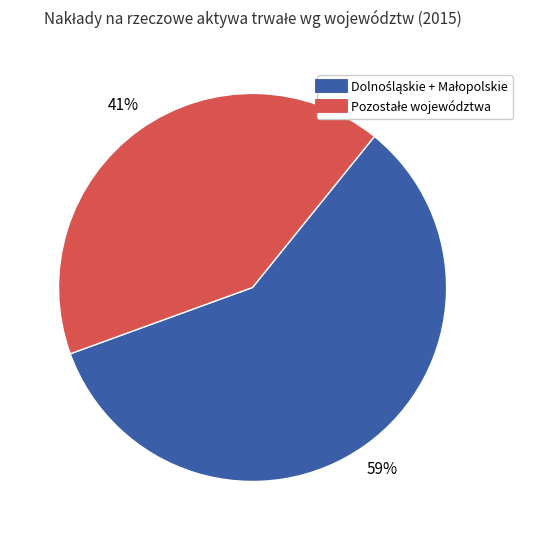

To the nearest percent, what is the average slice percentage?

50%